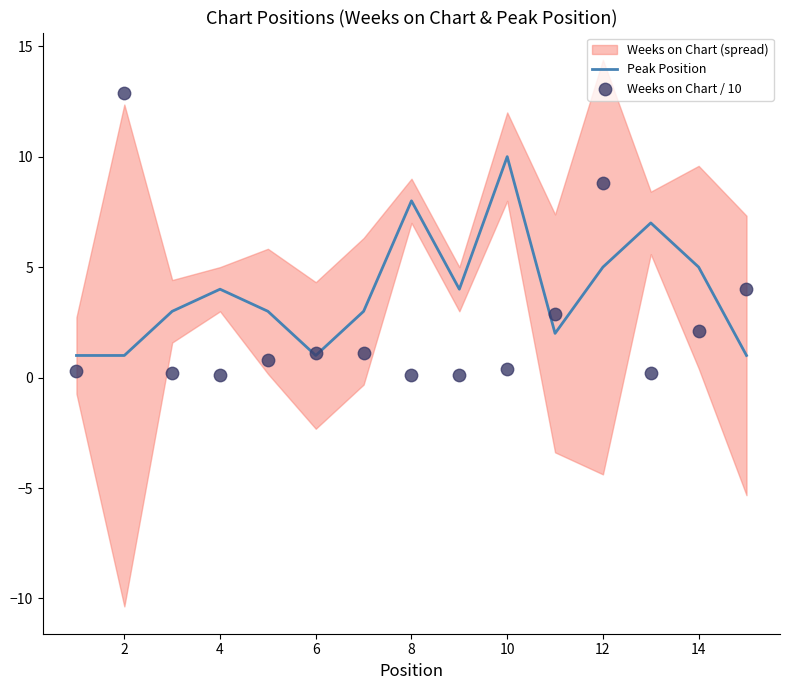

At which label does Peak Position reach its peak?

10